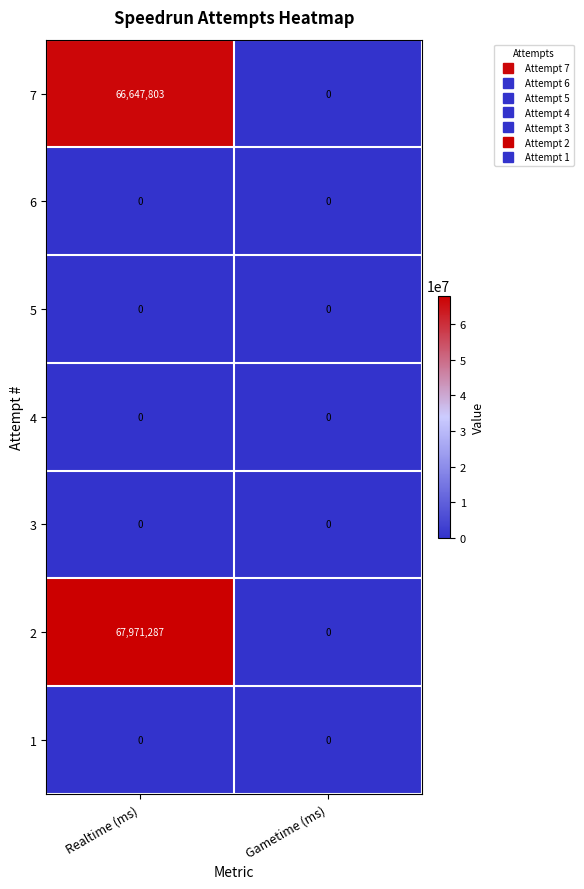

Which series has the largest total across all categories?

2